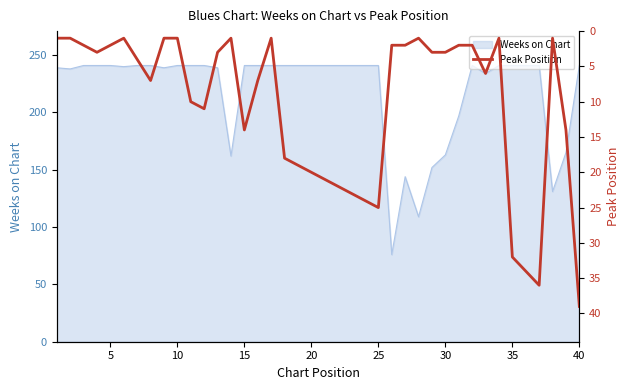

How many points are higher than both their immediate neighbors (excluding endpoints)?

7